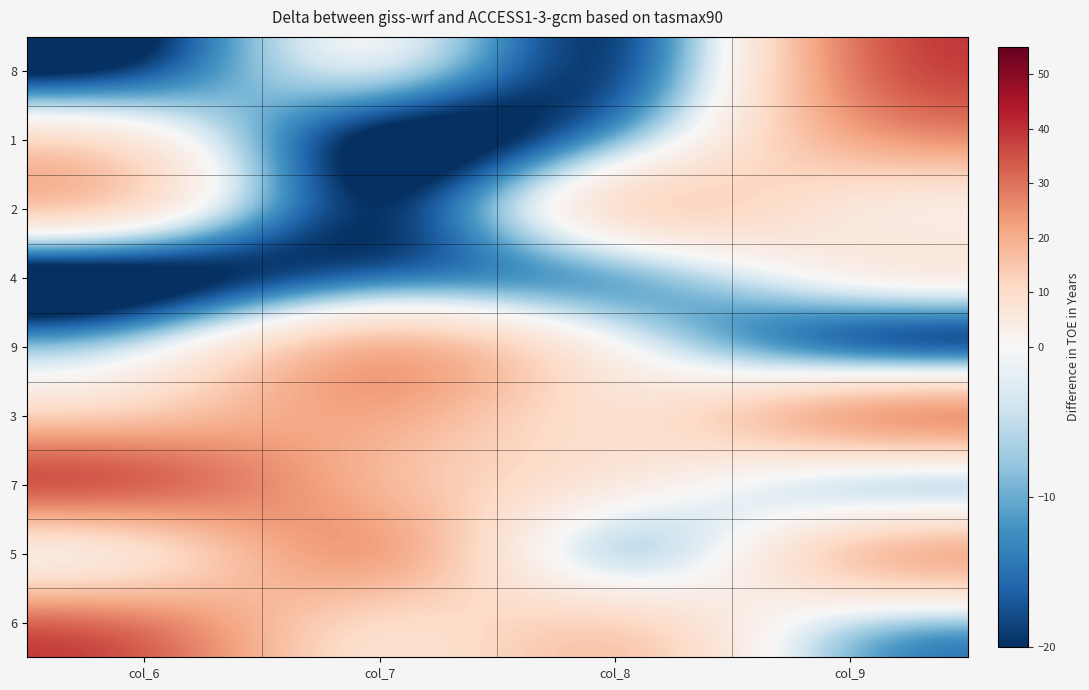

Which series changed the most between col_6 and col_8?

7